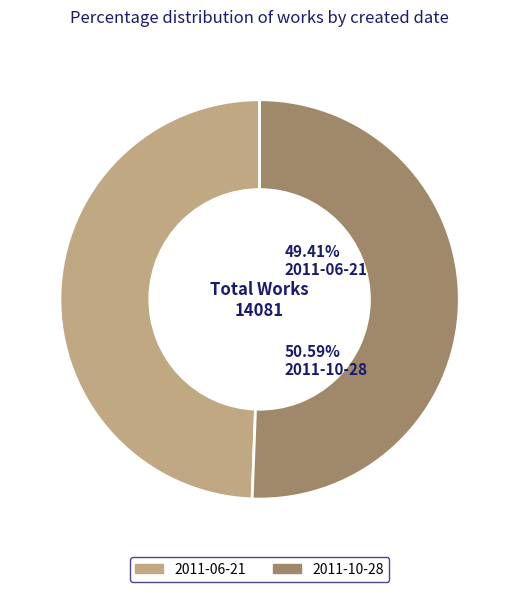

Is it true that 2011-06-21 is 44% of the pie?

False